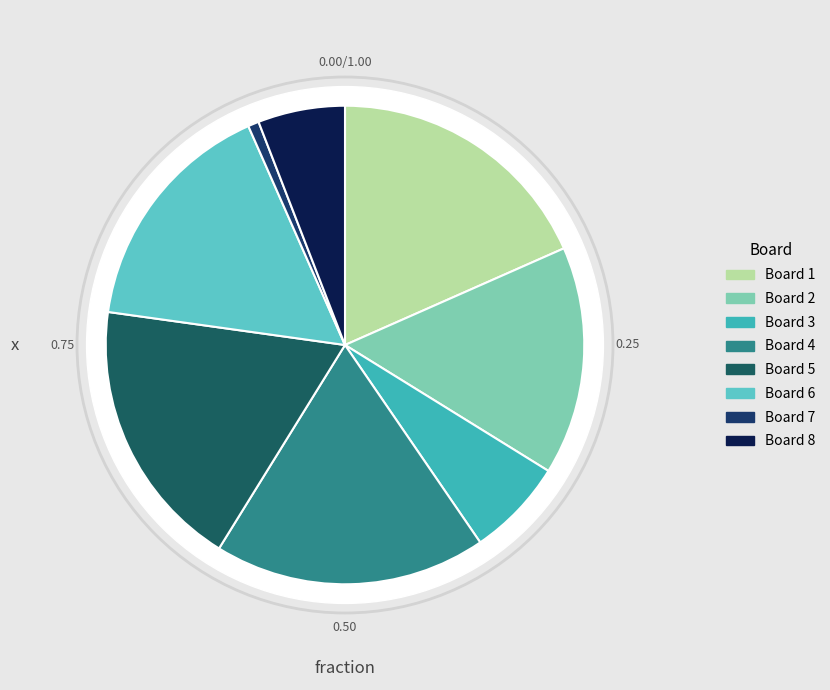

To the nearest percent, what is the difference between the largest and smallest slice percentages?

18%